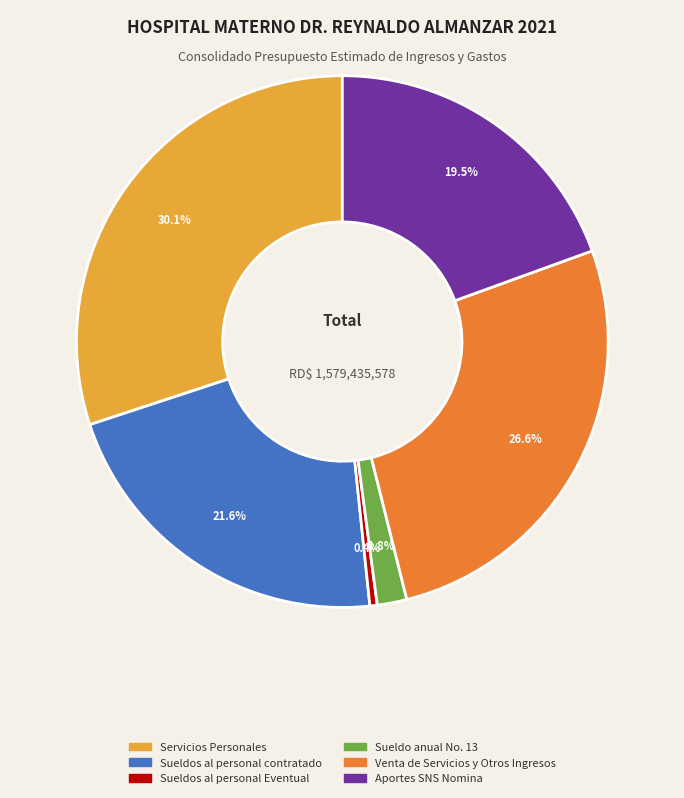

Which has a higher value, Venta de Servicios y Otros Ingresos or Sueldo anual No. 13?

Venta de Servicios y Otros Ingresos